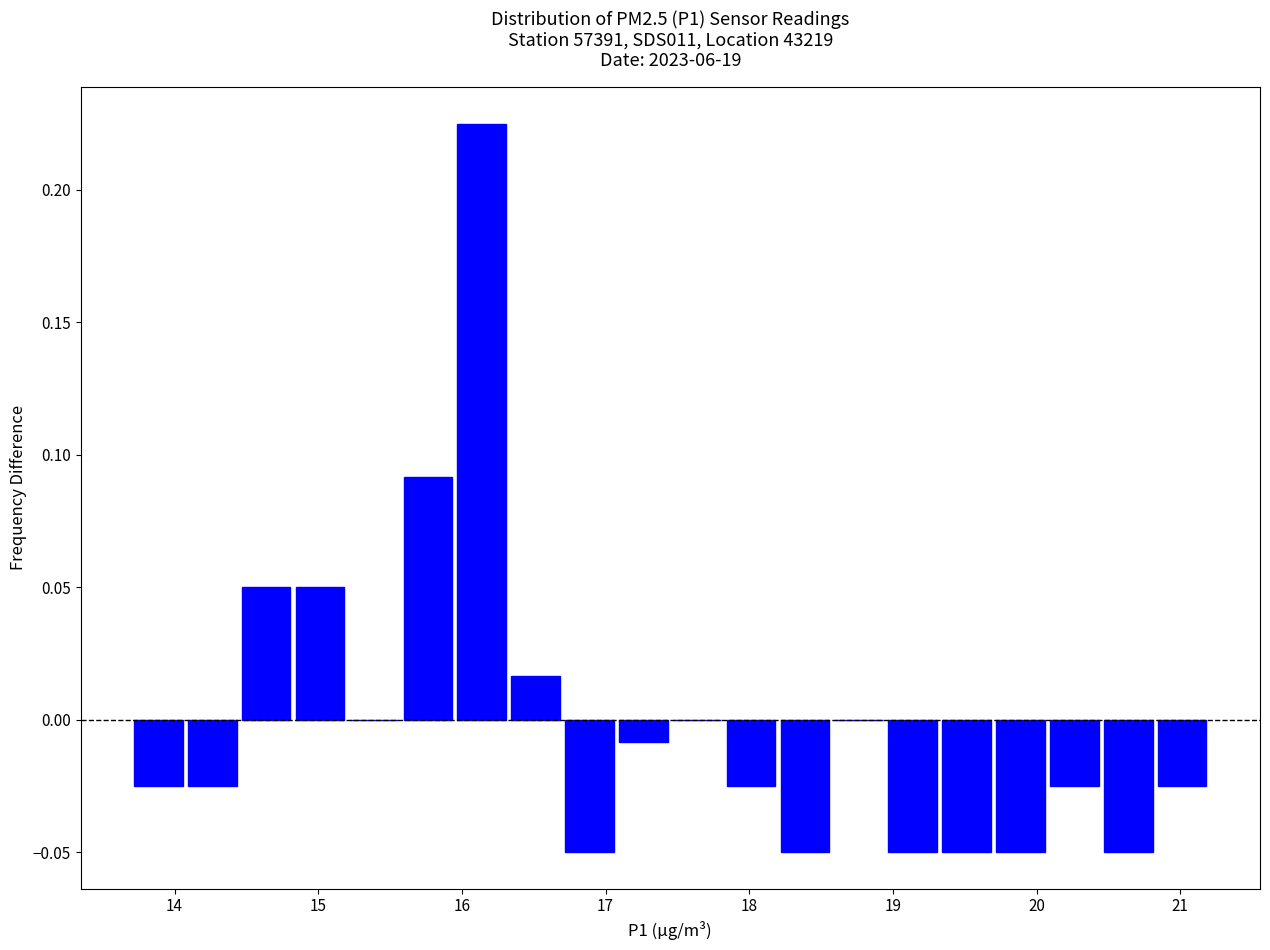

Around what value on the x-axis is the tallest bar? Give the approximate position of its centre, as read against the axis.

16.1